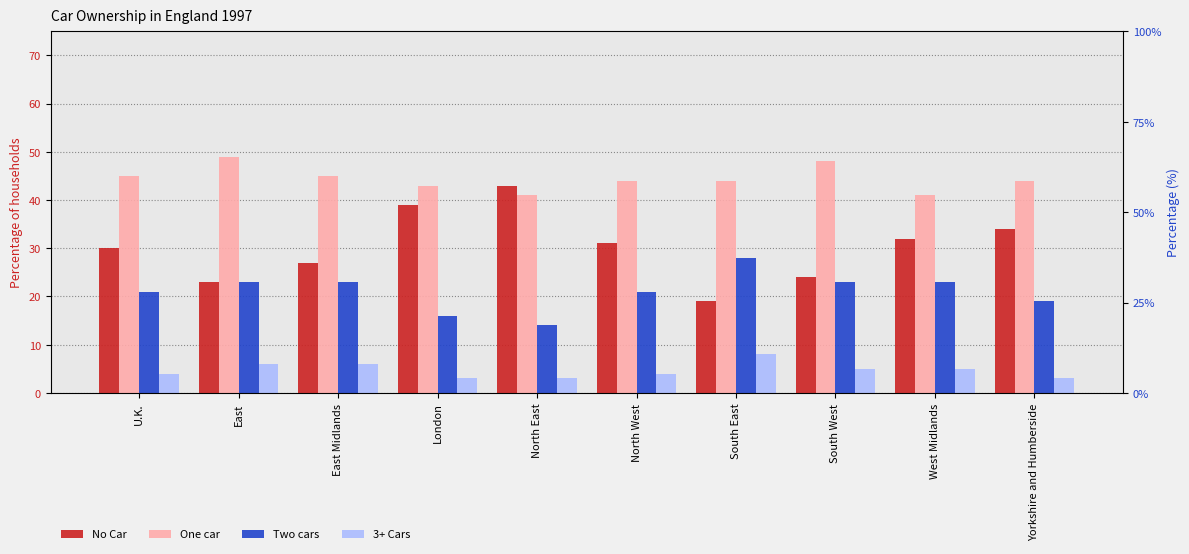

At which label does 3+ Cars first exceed 5?

East